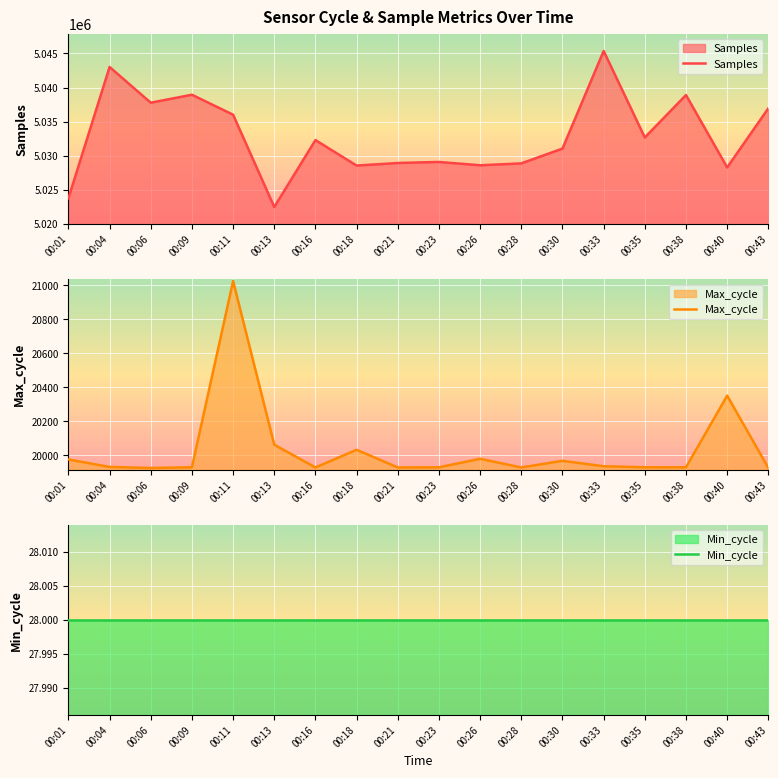

At which category does Samples reach its first local peak?

00:04